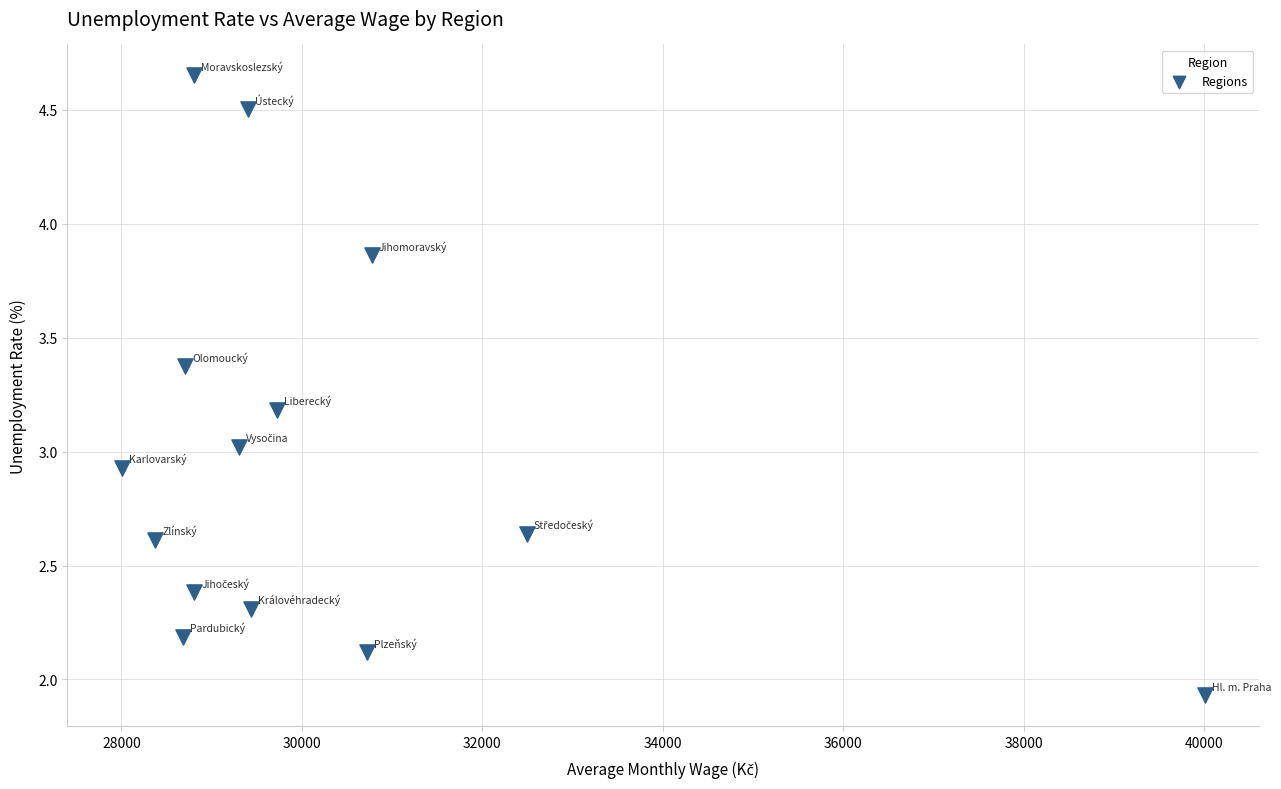

What is the range of X values (max minus min)?

12008.0